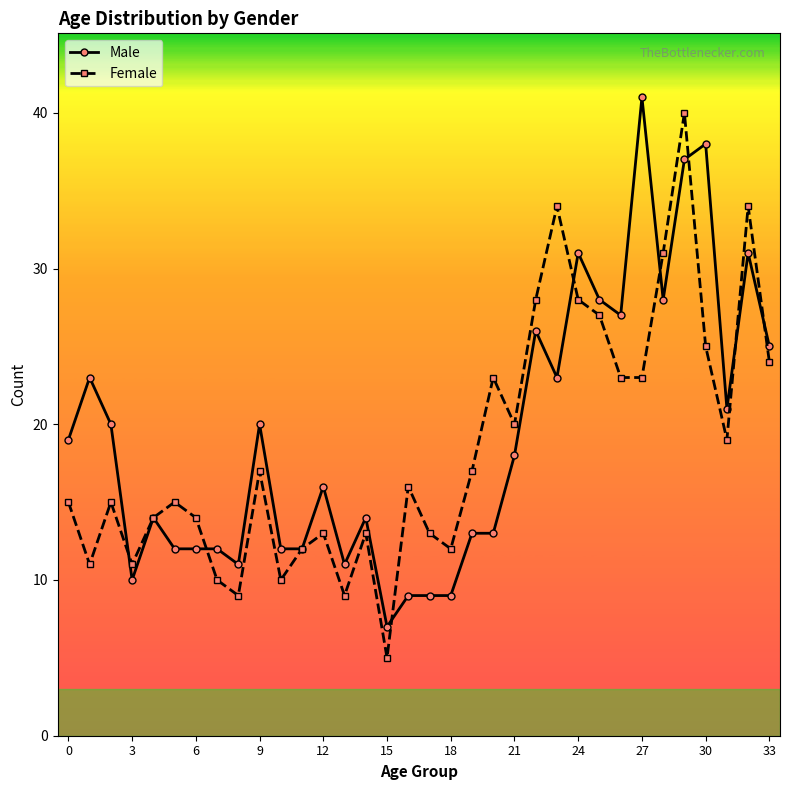

Rank the series by their maximum value, from lowest to highest.

Female, Male